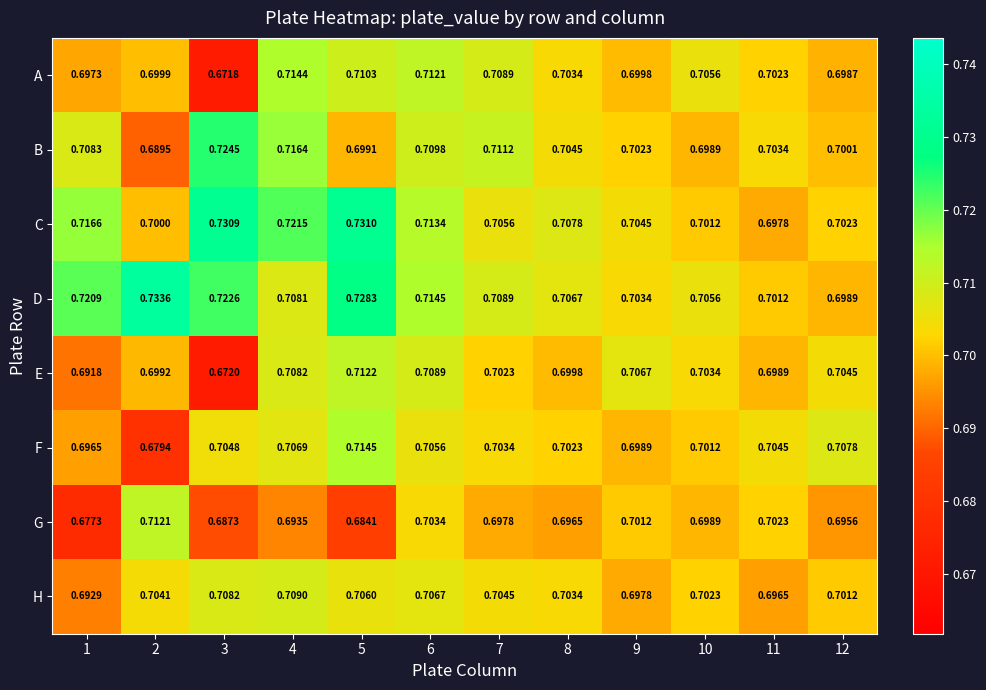

At 6, list the series in order from largest to smallest.

D, C, A, B, E, H, F, G